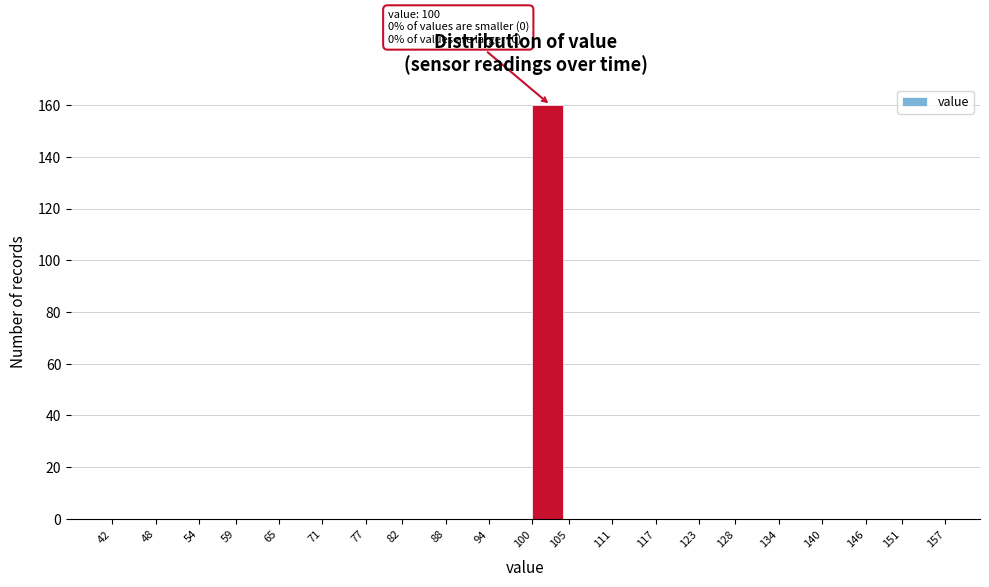

Which range on the x-axis has the tallest bar?

100 to 105